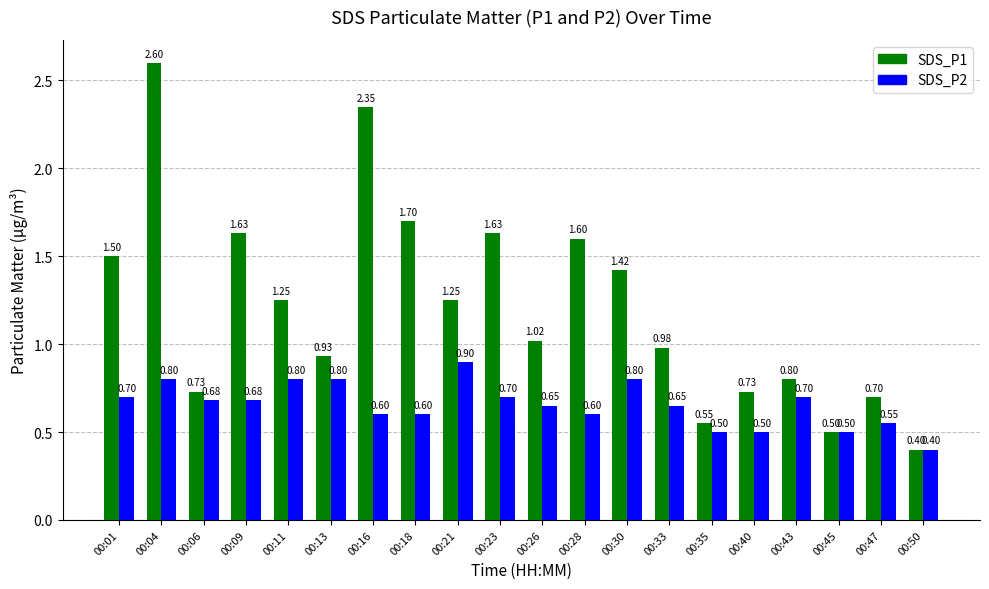

Between 00:18 and 00:33, which series saw the biggest shift?

SDS_P1